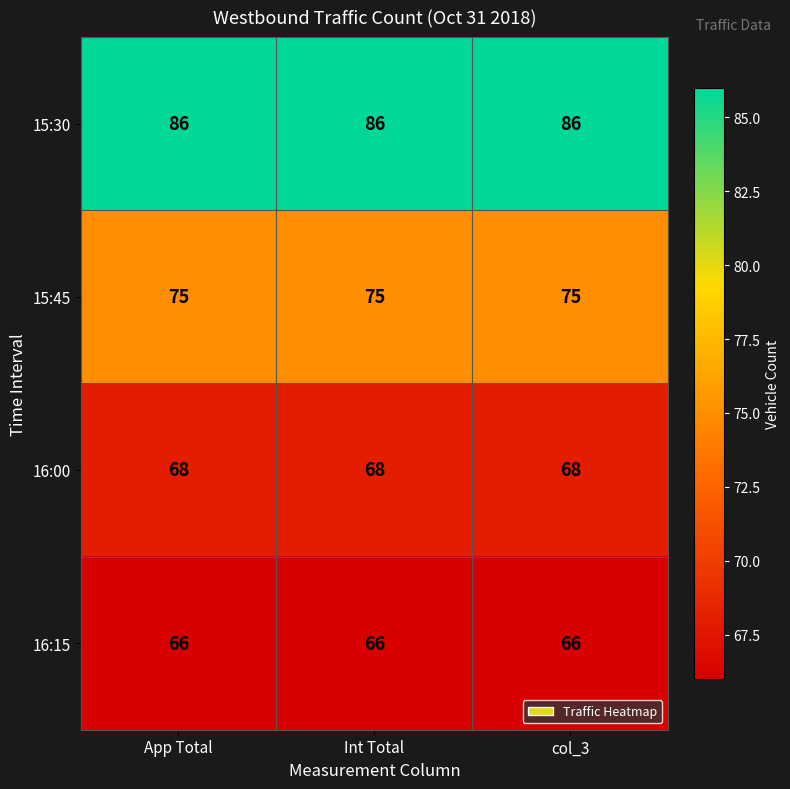

Rank the series at Int Total from highest to lowest value.

15:30, 15:45, 16:00, 16:15